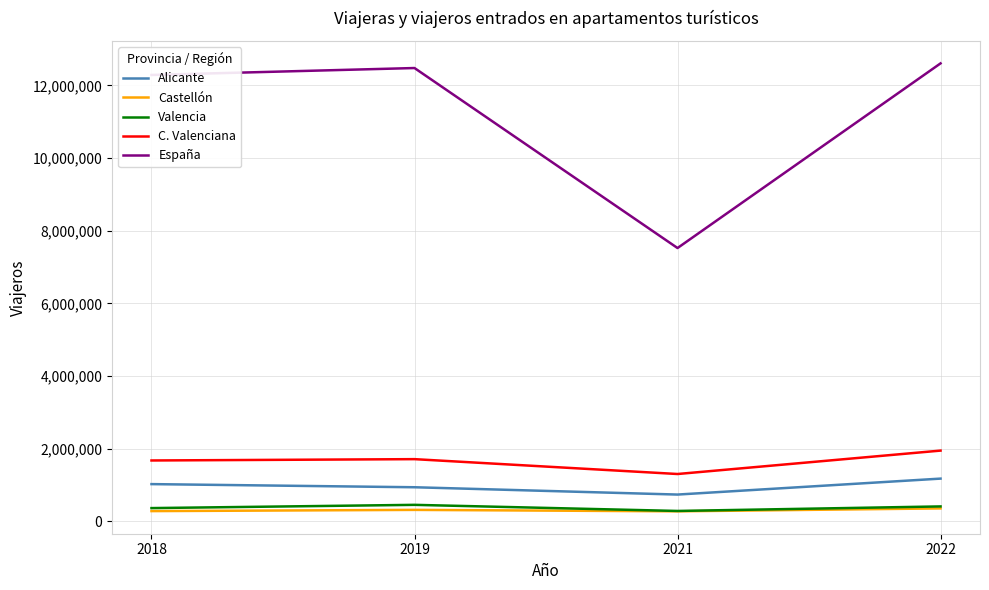

What is the total value across all series at 2018?

15643741